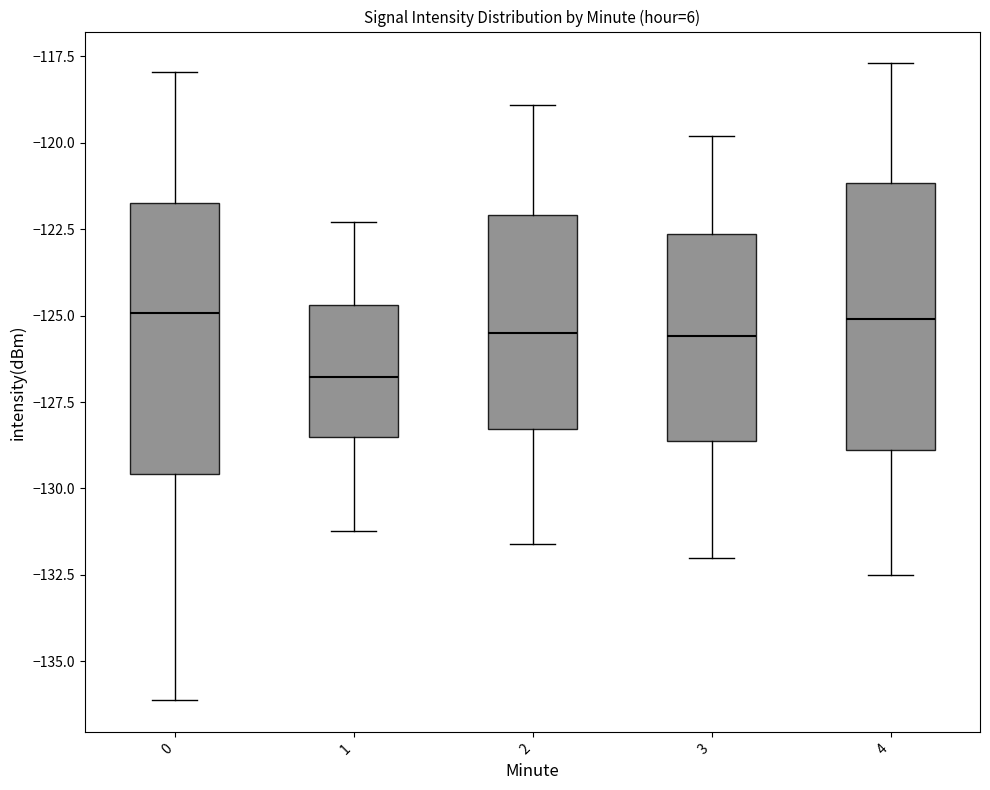

Reading left to right, transcribe this box plot: for each box, give where its median line is, the range the box spans, and where its two whiskers end, as read against the y-axis. The values are not printed on the chart, so give them approximately, as read against the axis.

0: median -125.0, box -129.5 to -121.5, whiskers -136.0 to -118.0
1: median -127.0, box -128.5 to -124.5, whiskers -131.0 to -122.5
2: median -125.5, box -128.5 to -122.0, whiskers -131.5 to -119.0
3: median -125.5, box -128.5 to -122.5, whiskers -132.0 to -120.0
4: median -125.0, box -129.0 to -121.0, whiskers -132.5 to -117.5